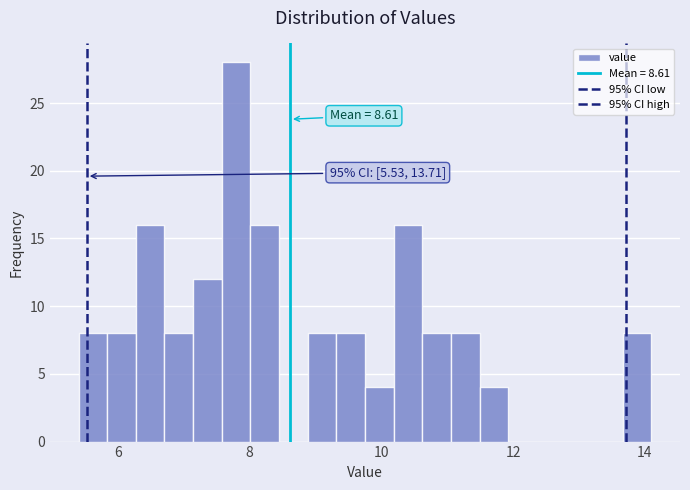

Around what value on the x-axis is the tallest bar? Give the approximate position of its centre, as read against the axis.

7.8